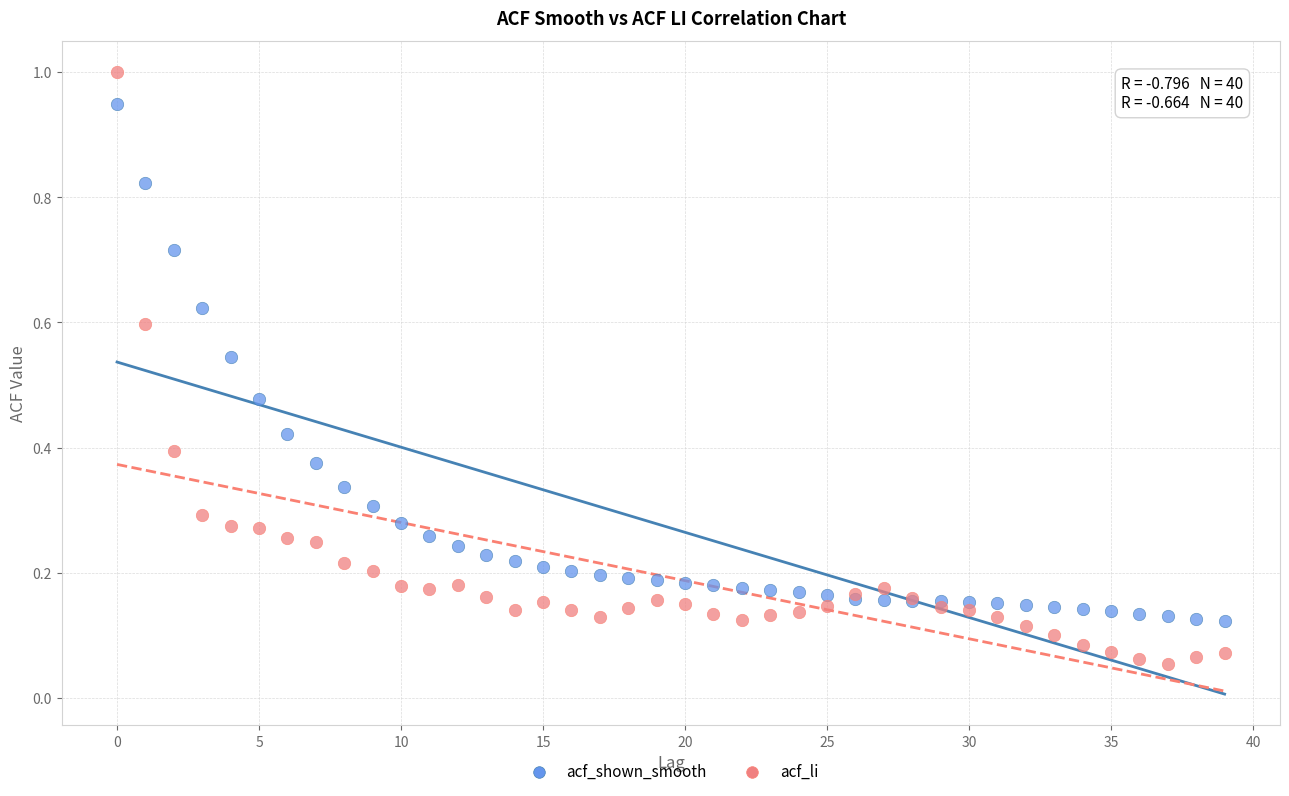

Which series has the widest spread of Y values?

acf_li